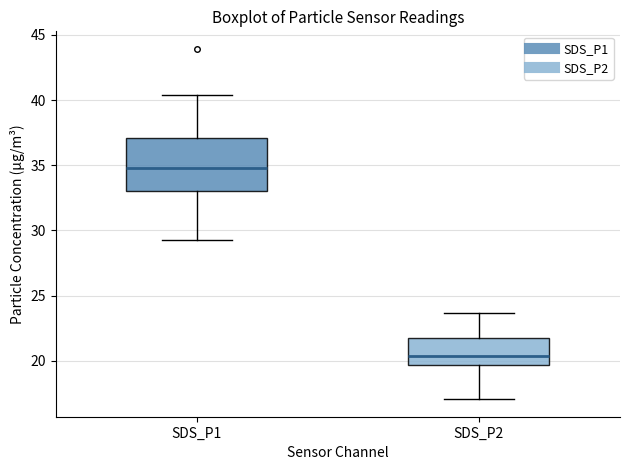

Which box's median line is the lowest?

SDS_P2